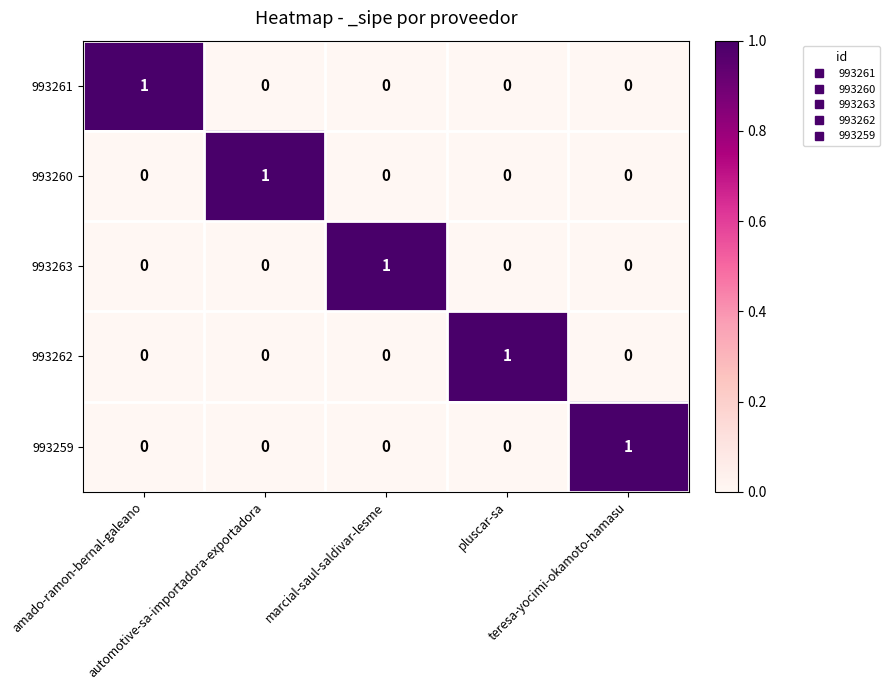

At how many categories does at least one series exceed 0?

5